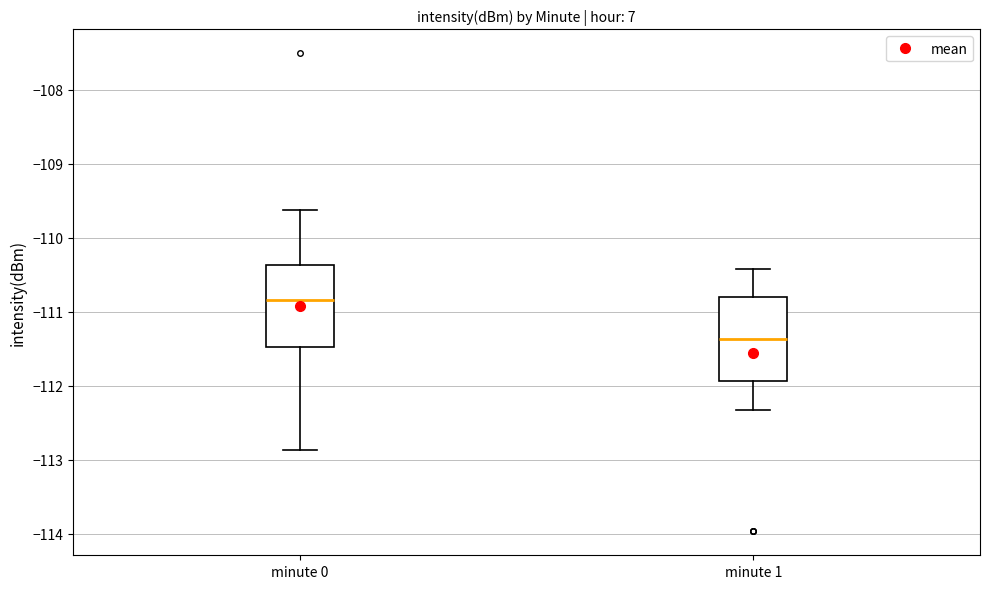

Where does the median line of the box for minute 0 sit on the y-axis? The values are not printed on the chart, so give them approximately, as read against the axis.

-110.8